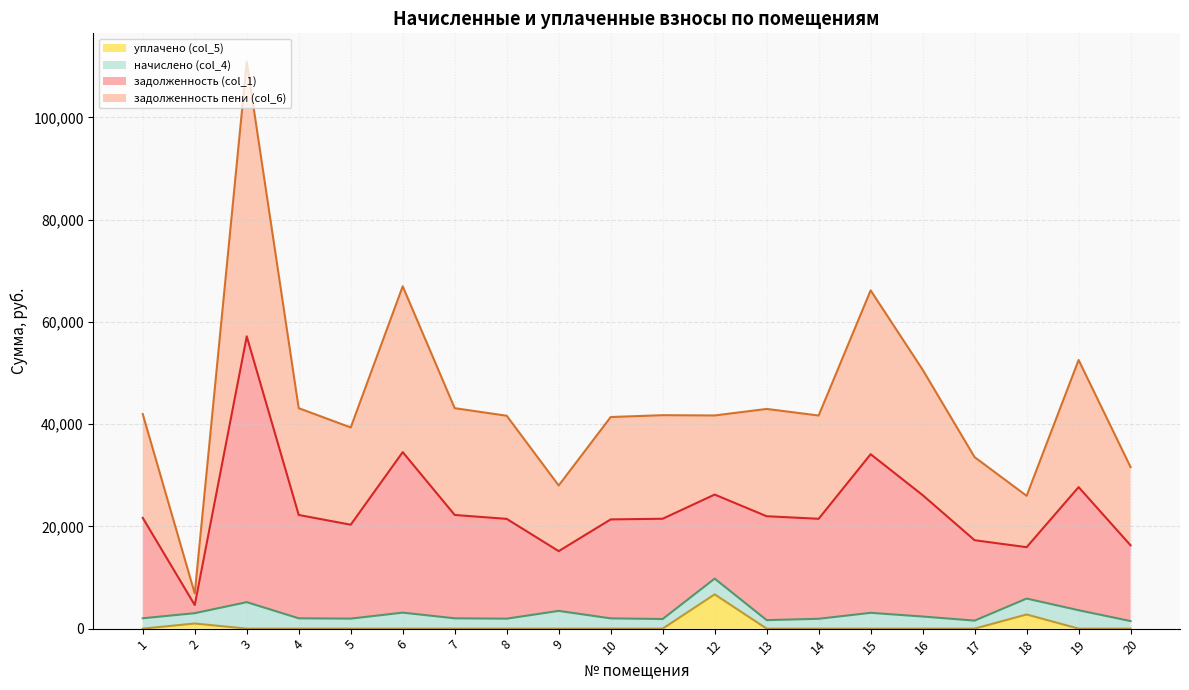

What is the total value across all series at 3?

110878.1